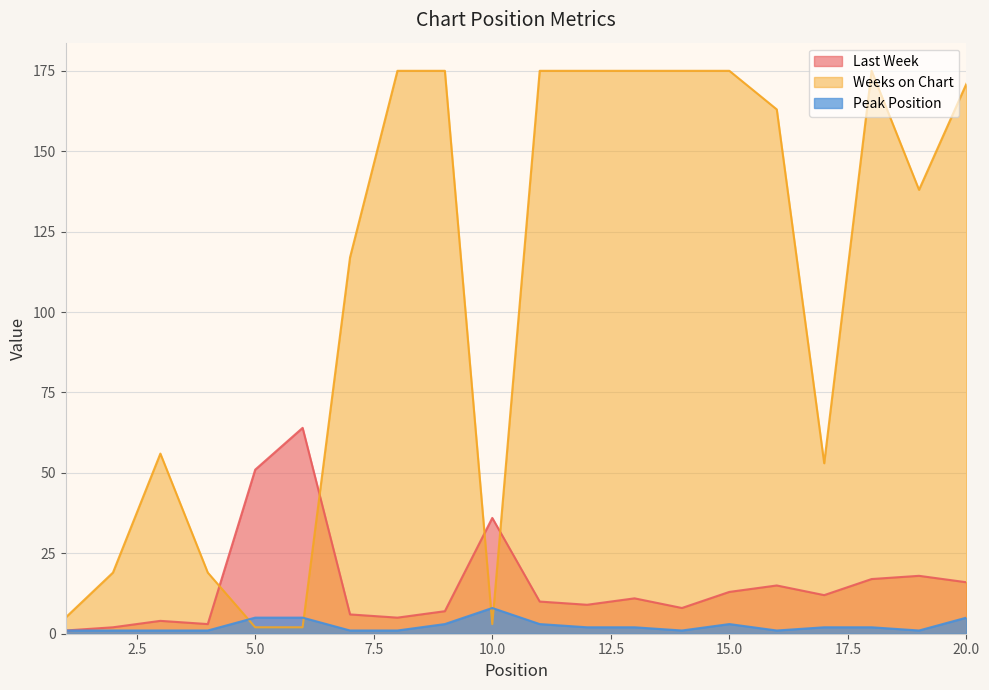

True or false: Weeks on Chart has more than 1 points higher than both neighbors.

True